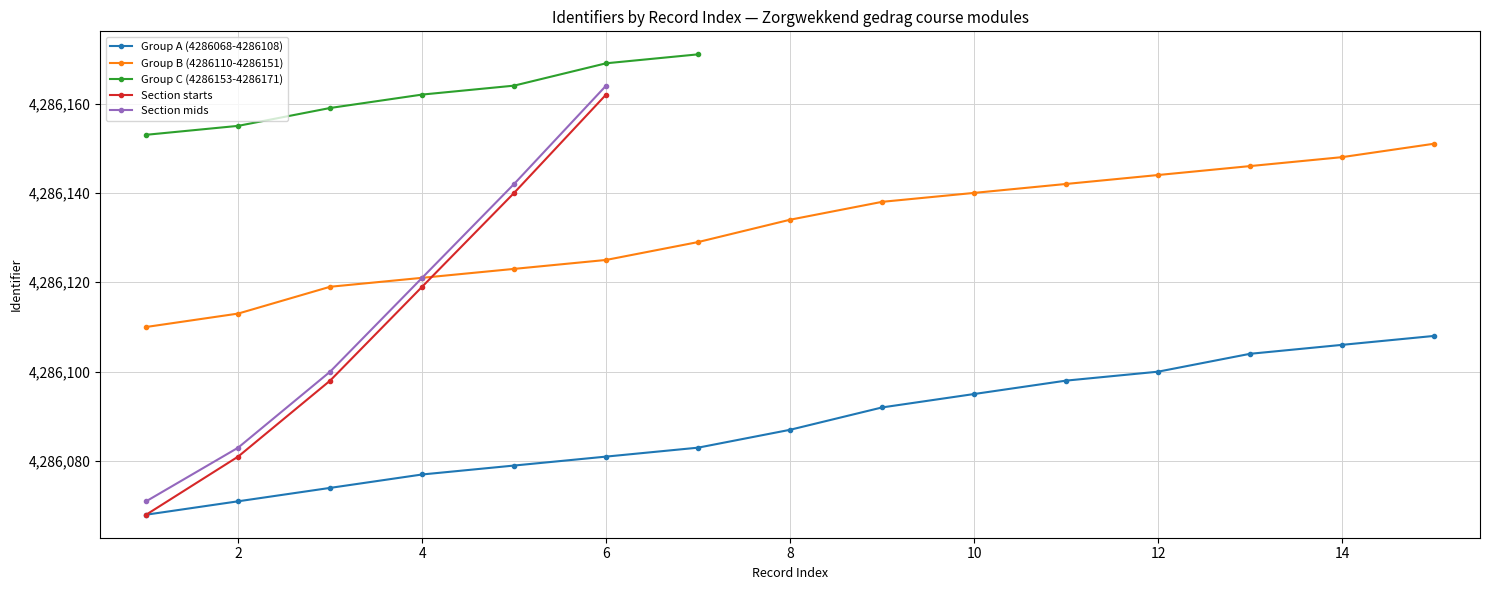

True or false: the data shows 964863 at 2018-04-25.

False